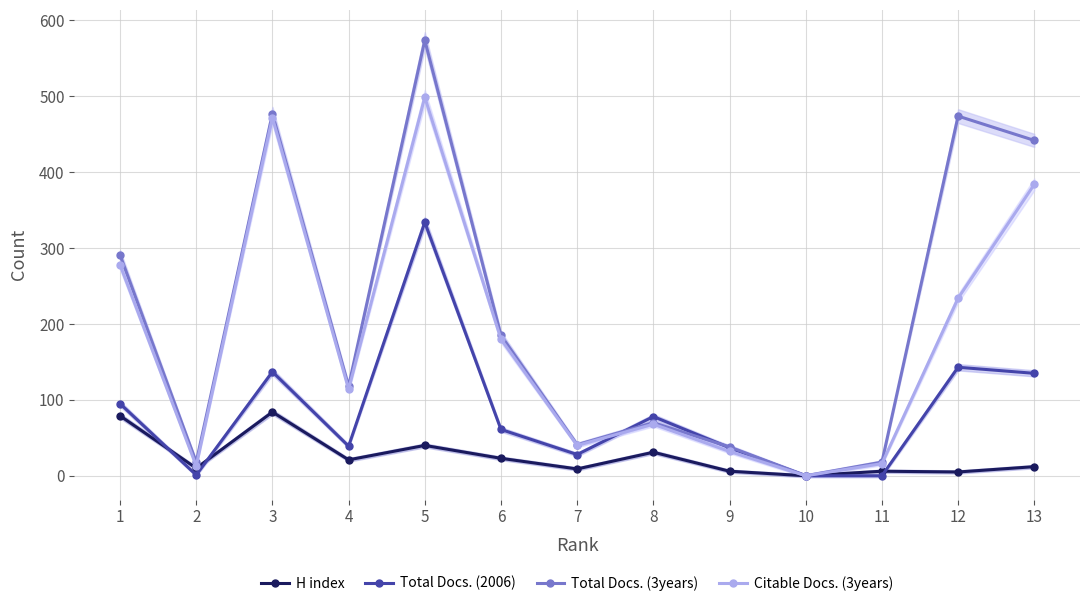

Rank the series by their average value, from highest to lowest.

Total Docs. (3years), Citable Docs. (3years), Total Docs. (2006), H index